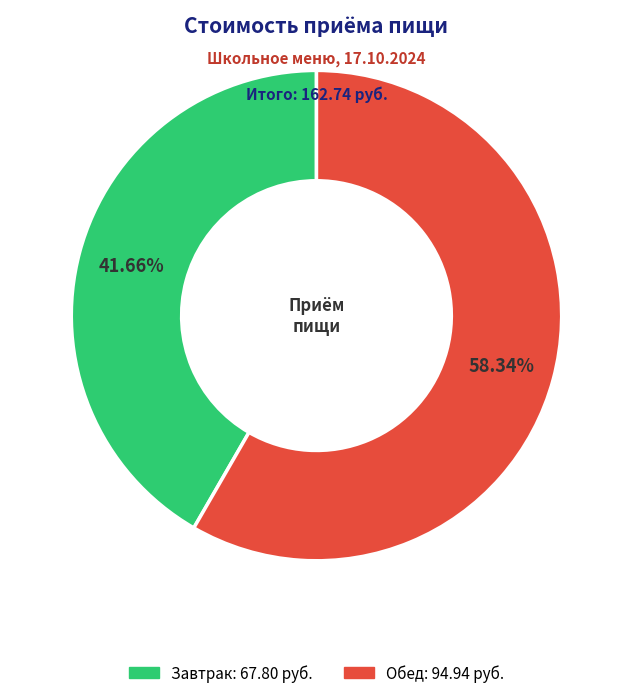

Rank the categories by value from highest to lowest.

Обед, Завтрак